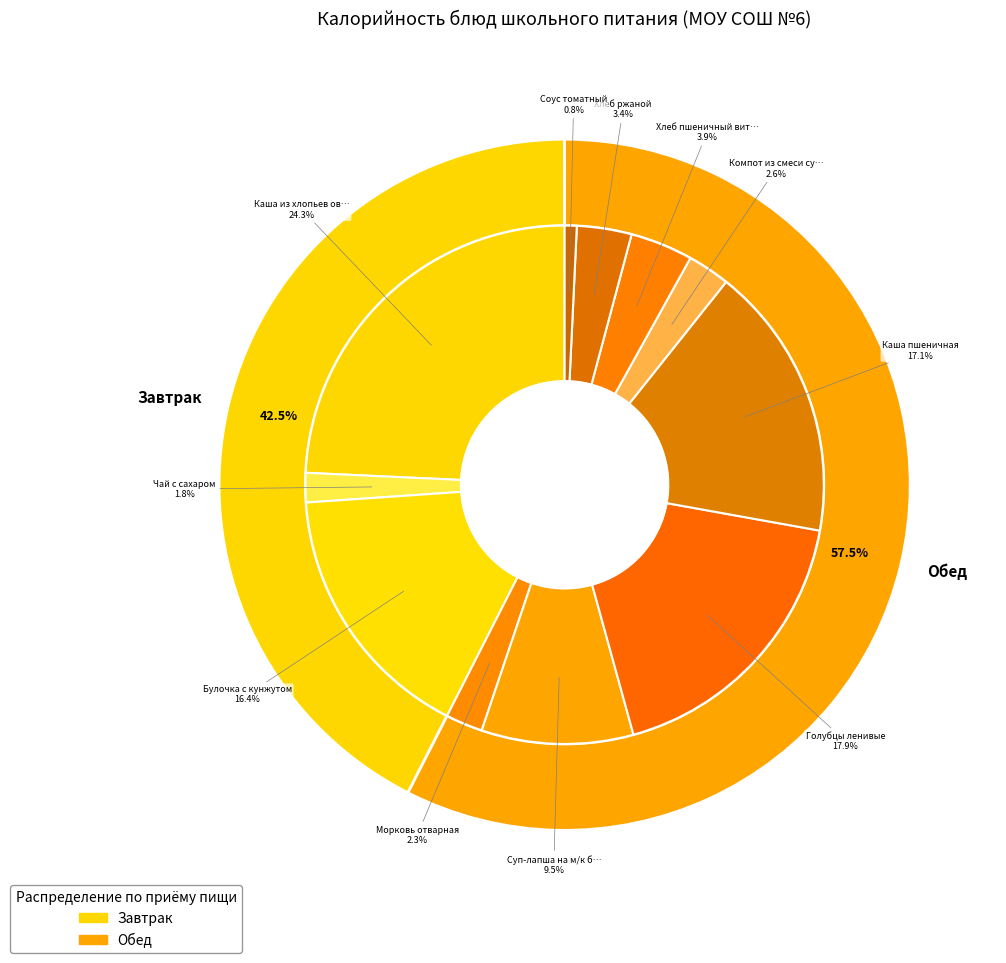

Count the number of slices in the pie.

11